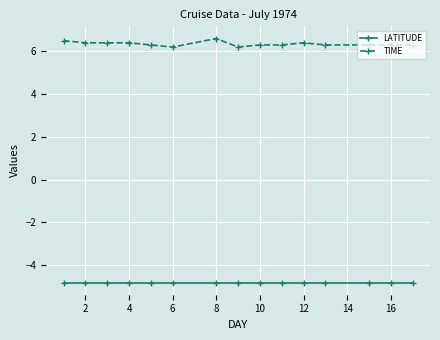

Is this an area chart (filled region under the line)?

No